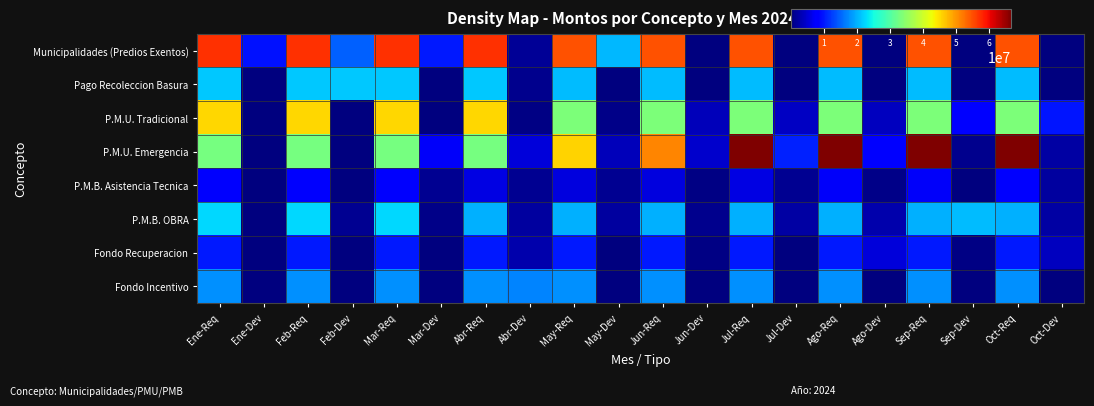

Reading left to right, what are all the values shown in this chart?

Municipalidades (Predios Exentos): Ene-Req=57247829.1	Ene-Dev=9490298.1	Feb-Req=57247829.1	Feb-Dev=14839555.4	Mar-Req=57247829.1	Mar-Dev=10101706.7	Abr-Req=57247829.1	Abr-Dev=1530887.6	May-Req=54940335.0	May-Dev=20365723.6	Jun-Req=54940335.0	Jun-Dev=0.0	Jul-Req=54940335.0	Jul-Dev=0.0	Ago-Req=54940335.0	Ago-Dev=0.0	Sep-Req=54940335.0	Sep-Dev=0.0	Oct-Req=54940335.0	Oct-Dev=0.0
Pago Recoleccion Basura: Ene-Req=21483868.5	Ene-Dev=9273.8	Feb-Req=21483868.5	Feb-Dev=21483859.4	Mar-Req=21483868.5	Mar-Dev=87528.0	Abr-Req=21483868.5	Abr-Dev=937032.0	May-Req=20617916.0	May-Dev=10071.6	Jun-Req=20617916.0	Jun-Dev=17077.7	Jul-Req=20617916.0	Jul-Dev=154816.3	Ago-Req=20617916.0	Ago-Dev=119335.9	Sep-Req=20617916.0	Sep-Dev=70000.0	Oct-Req=20617916.0	Oct-Dev=16830.3
P.M.U. Tradicional: Ene-Req=45417296.1	Ene-Dev=0.0	Feb-Req=45417296.1	Feb-Dev=10420.0	Mar-Req=45417296.1	Mar-Dev=131218.8	Abr-Req=45417296.1	Abr-Dev=335487.7	May-Req=33586656.5	May-Dev=737067.7	Jun-Req=33586656.5	Jun-Dev=3432868.5	Jul-Req=33586656.5	Jul-Dev=4109017.0	Ago-Req=33568839.7	Ago-Dev=3856496.9	Sep-Req=33568839.7	Sep-Dev=8242748.5	Oct-Req=33568839.7	Oct-Dev=9757328.9
P.M.U. Emergencia: Ene-Req=32853098.7	Ene-Dev=0.0	Feb-Req=32853098.7	Feb-Dev=0.0	Mar-Req=32853098.7	Mar-Dev=7101808.4	Abr-Req=32853098.7	Abr-Dev=5407289.9	May-Req=45632329.0	May-Dev=3573297.5	Jun-Req=51142616.0	Jun-Dev=4489045.0	Jul-Req=66672148.0	Jul-Dev=10621237.7	Ago-Req=66457818.0	Ago-Dev=8394117.1	Sep-Req=66457818.0	Sep-Dev=1036562.0	Oct-Req=66457818.0	Oct-Dev=2345140.7
P.M.B. Asistencia Tecnica: Ene-Req=7397554.2	Ene-Dev=0.0	Feb-Req=7397554.2	Feb-Dev=129643.0	Mar-Req=7397554.2	Mar-Dev=1109053.9	Abr-Req=5883999.0	Abr-Dev=1200795.8	May-Req=5646832.0	May-Dev=1310978.7	Jun-Req=5659545.6	Jun-Dev=271128.9	Jul-Req=5949945.6	Jul-Dev=1129588.8	Ago-Req=7286138.8	Ago-Dev=709783.4	Sep-Req=7286138.8	Sep-Dev=188559.0	Oct-Req=7795913.0	Oct-Dev=2048812.5
P.M.B. OBRA: Ene-Req=22502070.9	Ene-Dev=0.0	Feb-Req=22502070.9	Feb-Dev=1210335.7	Mar-Req=22502070.9	Mar-Dev=770020.6	Abr-Req=19897070.9	Abr-Dev=1926823.3	May-Req=19897070.9	May-Dev=1862357.6	Jun-Req=19897070.9	Jun-Dev=1024407.7	Jul-Req=19897070.9	Jul-Dev=2127758.9	Ago-Req=19897070.9	Ago-Dev=2712070.8	Sep-Req=19897070.9	Sep-Dev=20748846.8	Oct-Req=19897070.9	Oct-Dev=2127758.9
Fondo Recuperacion: Ene-Req=10127864.9	Ene-Dev=0.0	Feb-Req=10127864.9	Feb-Dev=0.0	Mar-Req=10127864.9	Mar-Dev=0.0	Abr-Req=10127864.9	Abr-Dev=2771721.1	May-Req=10127864.9	May-Dev=42488.2	Jun-Req=10127864.9	Jun-Dev=448454.0	Jul-Req=10127864.9	Jul-Dev=0.0	Ago-Req=10127864.9	Ago-Dev=5467962.0	Sep-Req=10127864.9	Sep-Dev=448454.0	Oct-Req=10127864.9	Oct-Dev=3760735.8
Fondo Incentivo: Ene-Req=17806759.9	Ene-Dev=0.0	Feb-Req=17806759.9	Feb-Dev=0.0	Mar-Req=17806759.9	Mar-Dev=0.0	Abr-Req=17806759.9	Abr-Dev=17089021.0	May-Req=17806759.9	May-Dev=0.0	Jun-Req=17806759.9	Jun-Dev=0.0	Jul-Req=17806759.9	Jul-Dev=0.0	Ago-Req=17806759.9	Ago-Dev=0.0	Sep-Req=17806759.9	Sep-Dev=0.0	Oct-Req=17806759.9	Oct-Dev=0.0